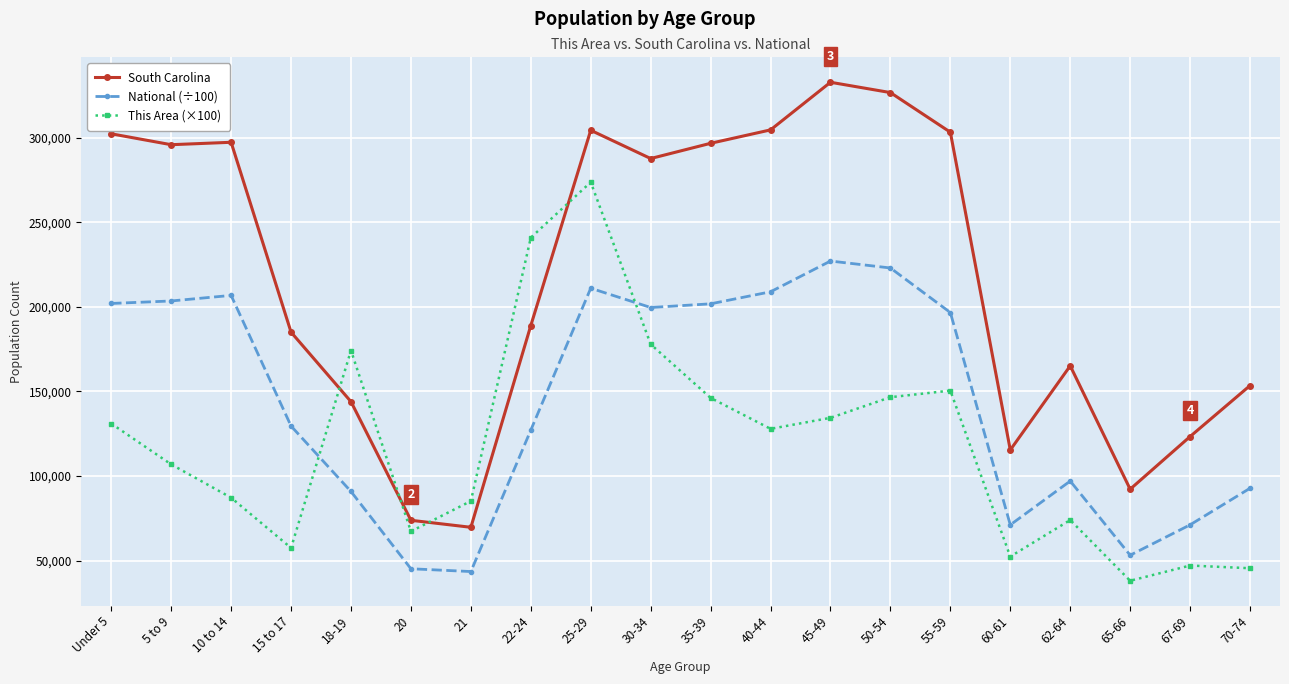

How many data points in National (÷100) are above 196648?

10